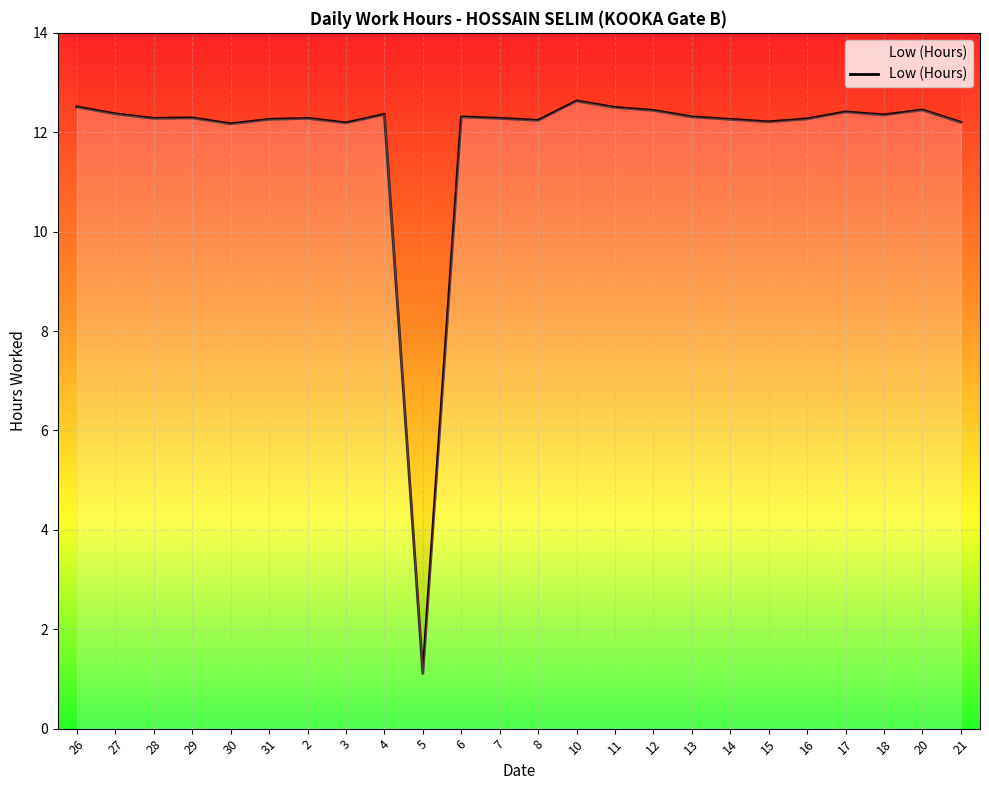

What is the difference between the values at 18 and 29?

0.1